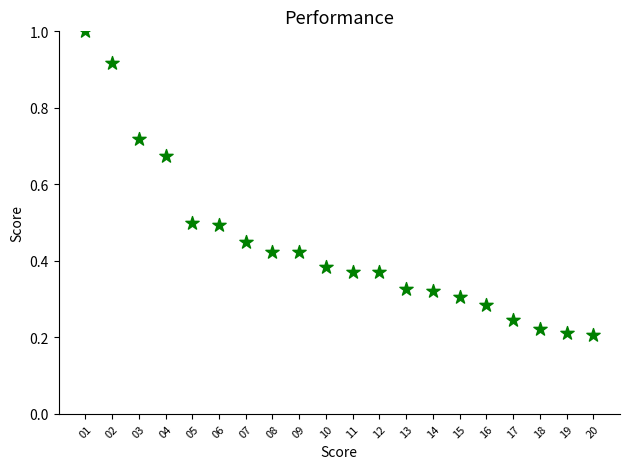

What is the range of Y values (max minus min)?

0.8